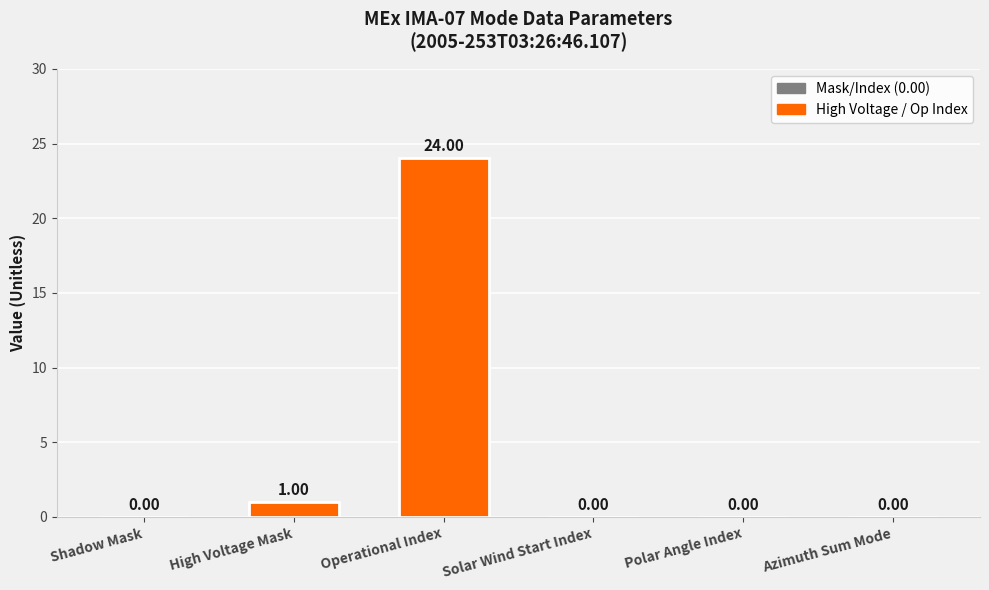

How many data points are above 0?

2